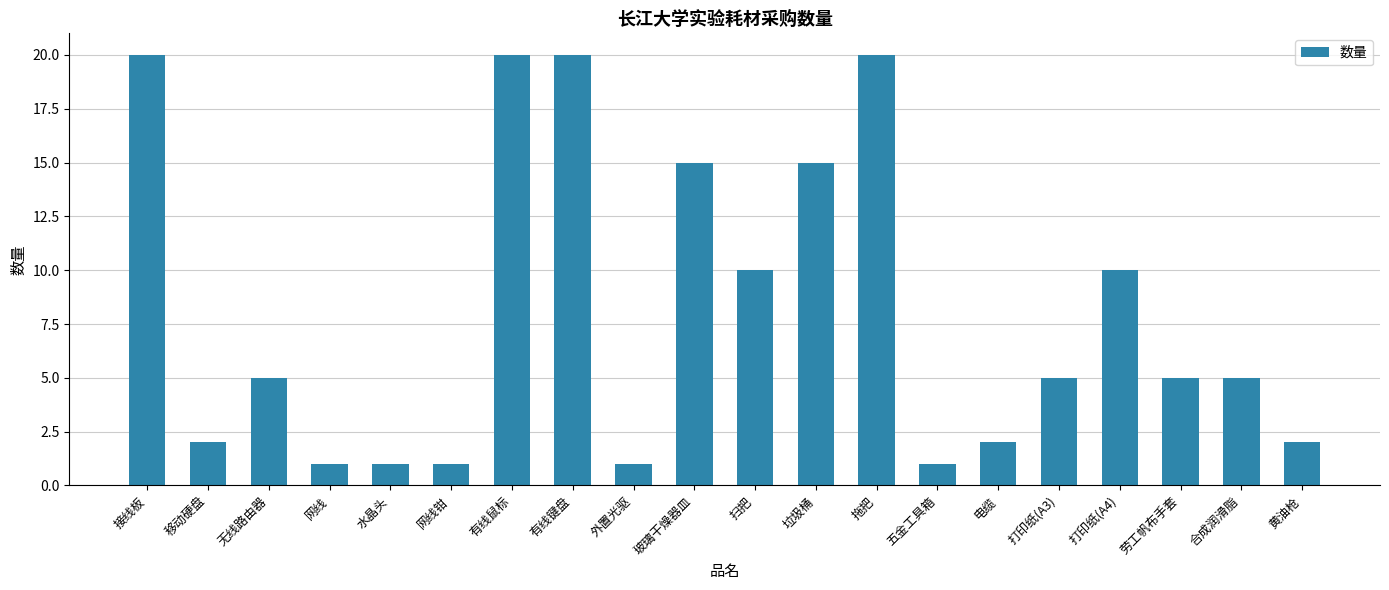

What is the change in value from 无线路由器 to 有线鼠标?

+15